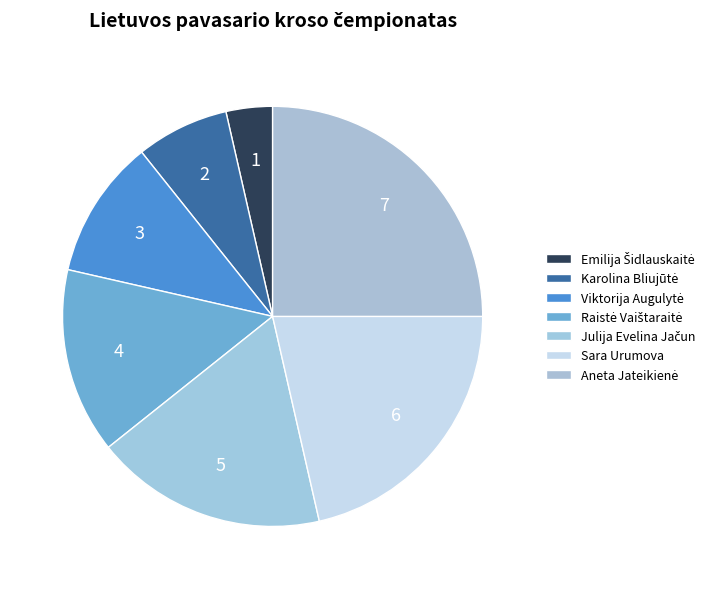

What portion of the pie excludes Raistė Vaištaraitė?

85.7%